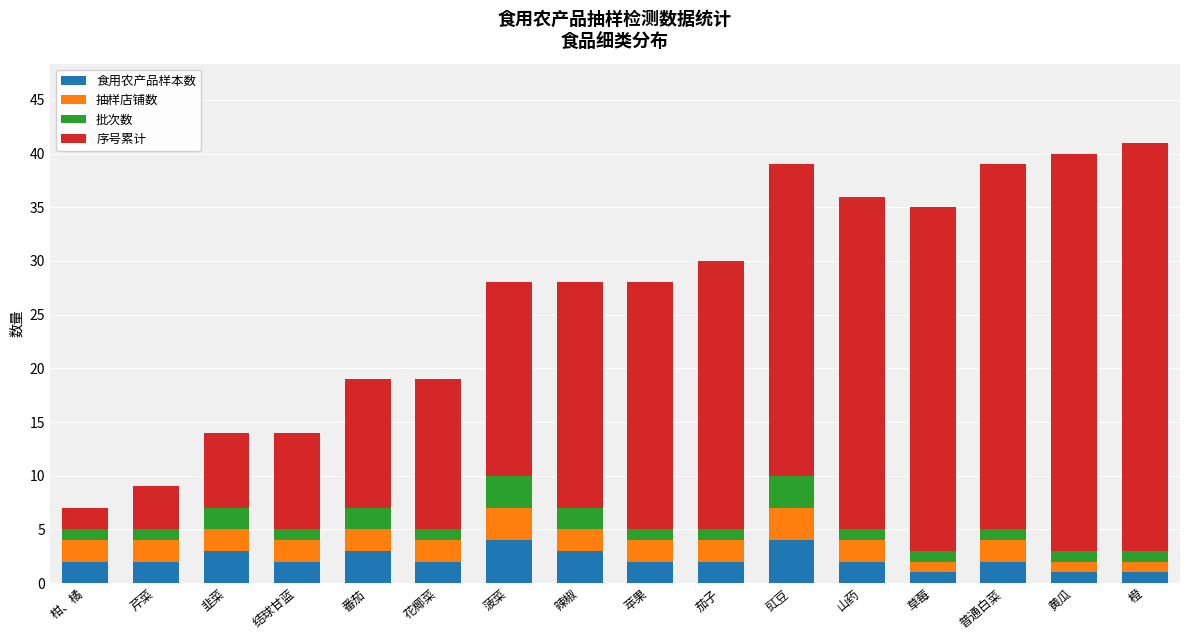

What is the highest value of the 食用农产品样本数 series?

4